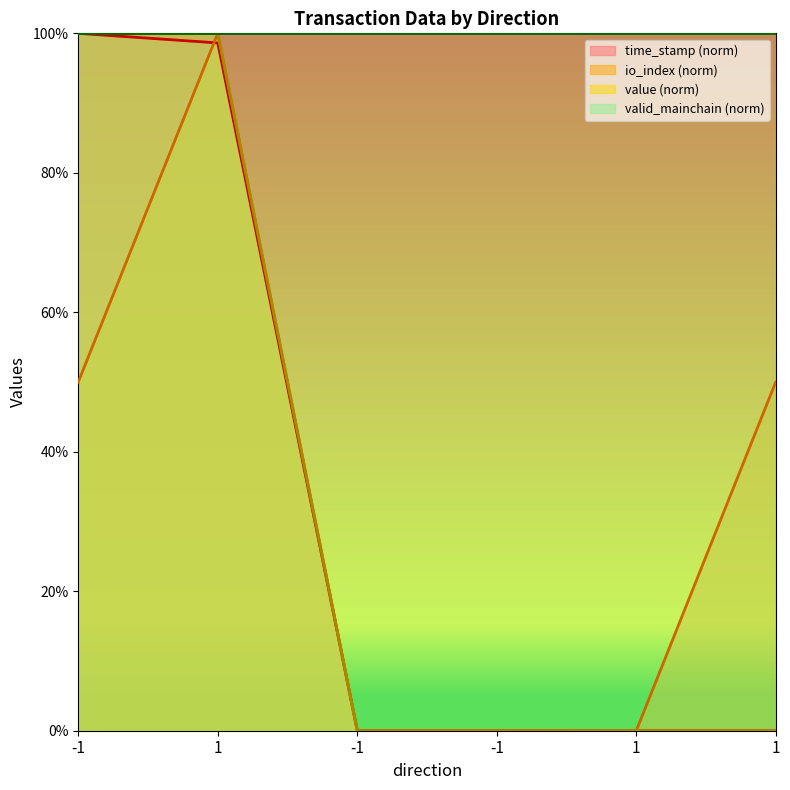

Count the value values in the range 0 to 100.

6